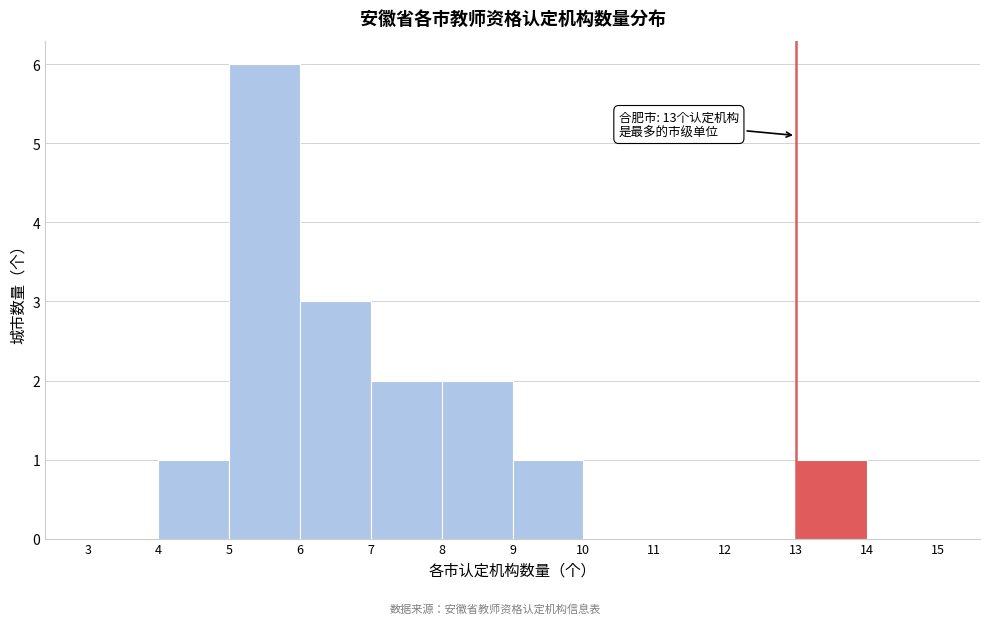

Which range on the x-axis has the tallest bar?

5 to 6